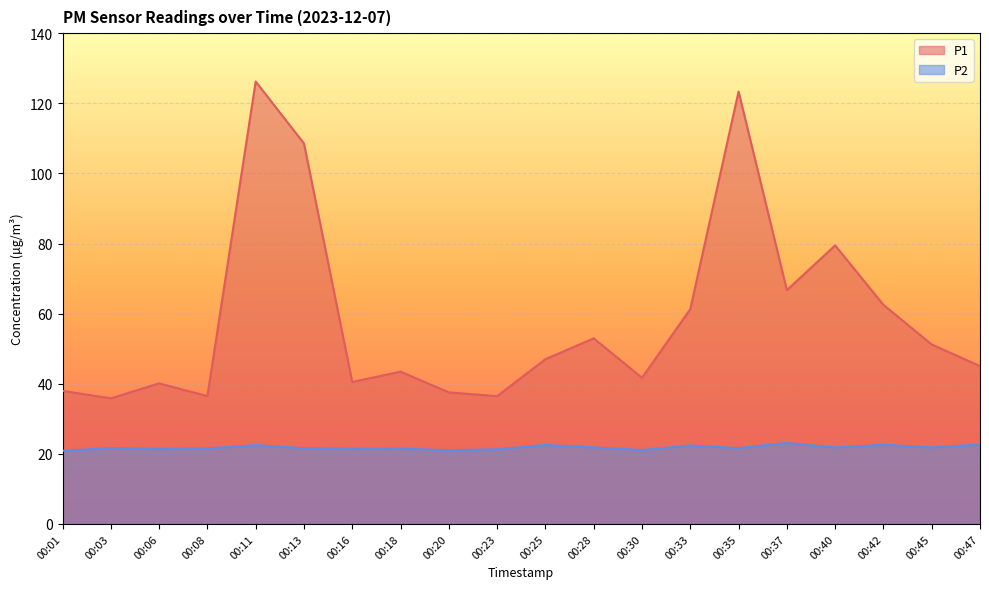

What is the sum of the P2 values at 00:03 and 00:37?

44.7